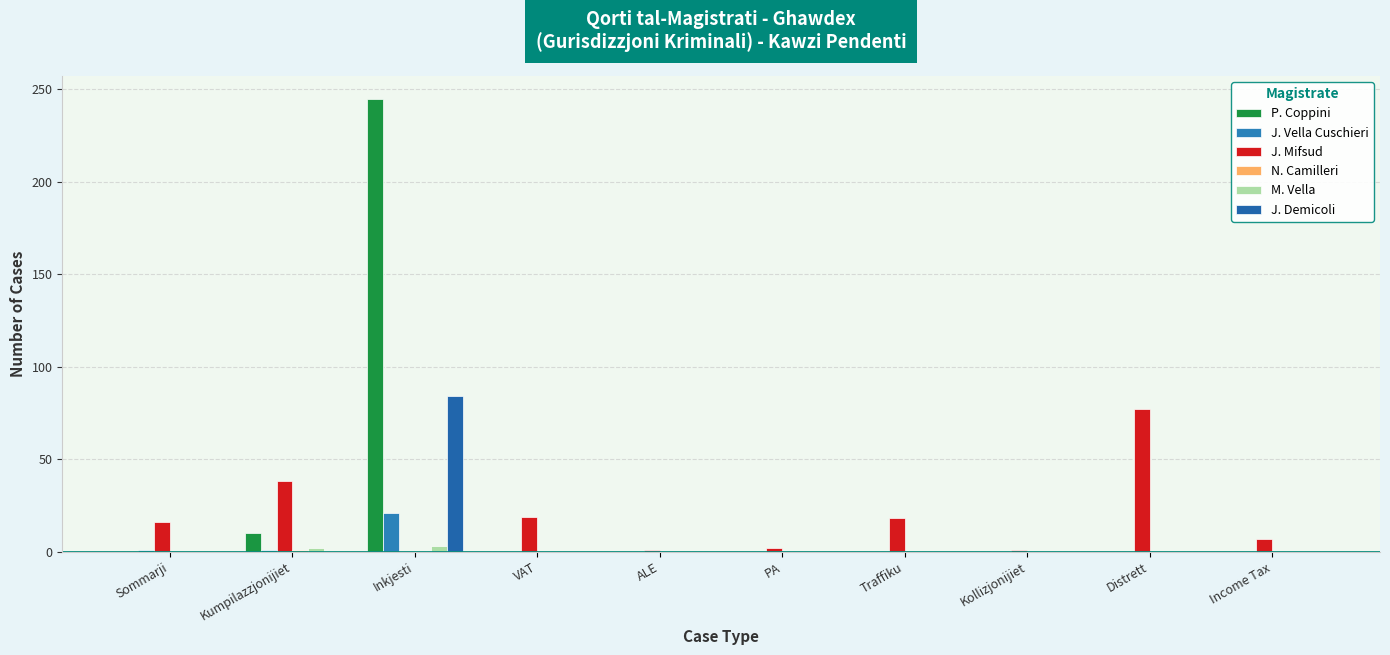

Between PA and VAT, which is larger?

PA